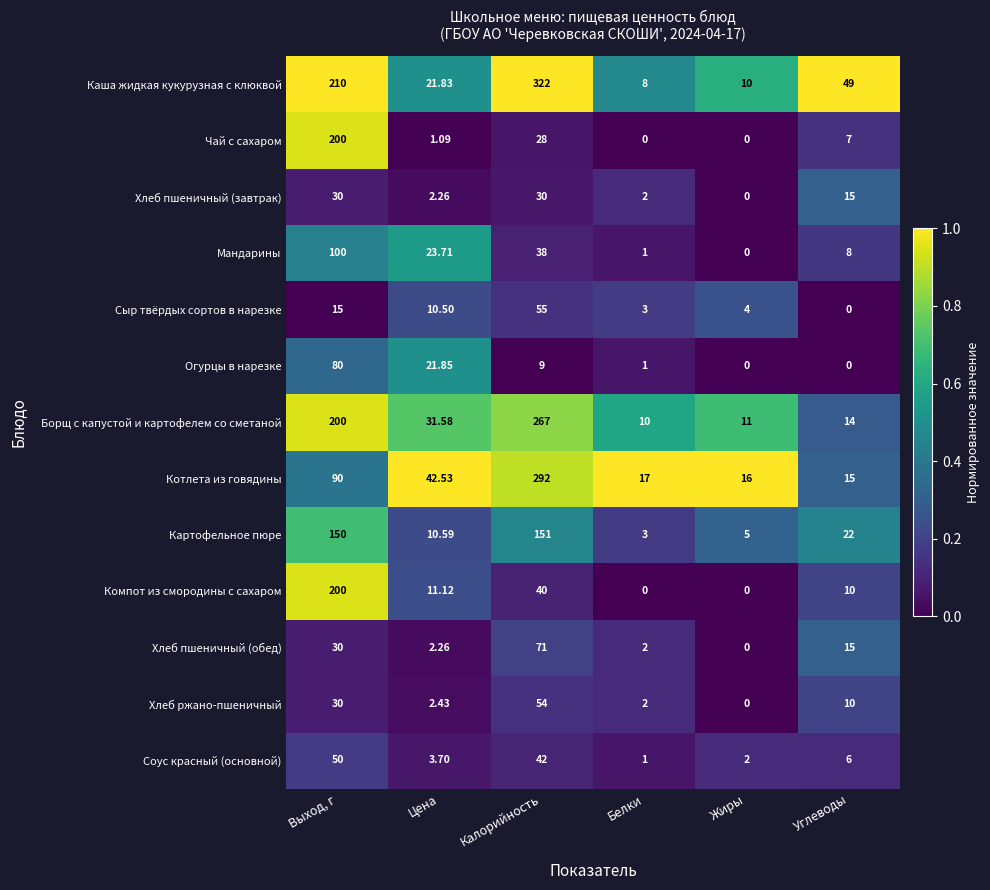

How many data points does each series have?

6